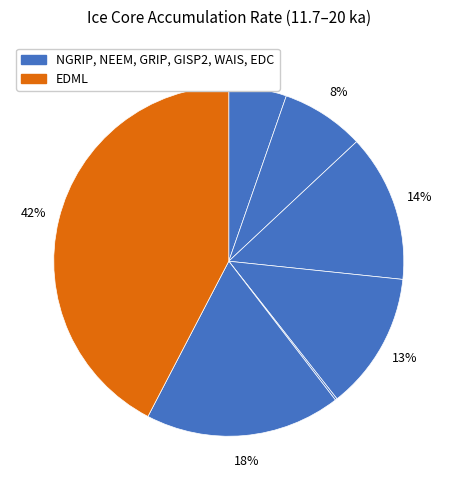

How many slices are in this pie chart?

7